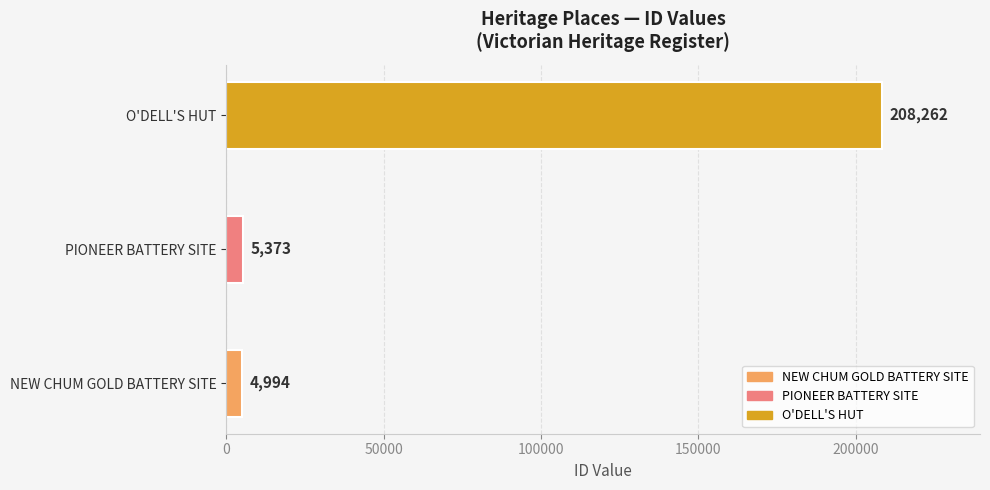

Are the bars grouped side by side (vs. stacked)?

No